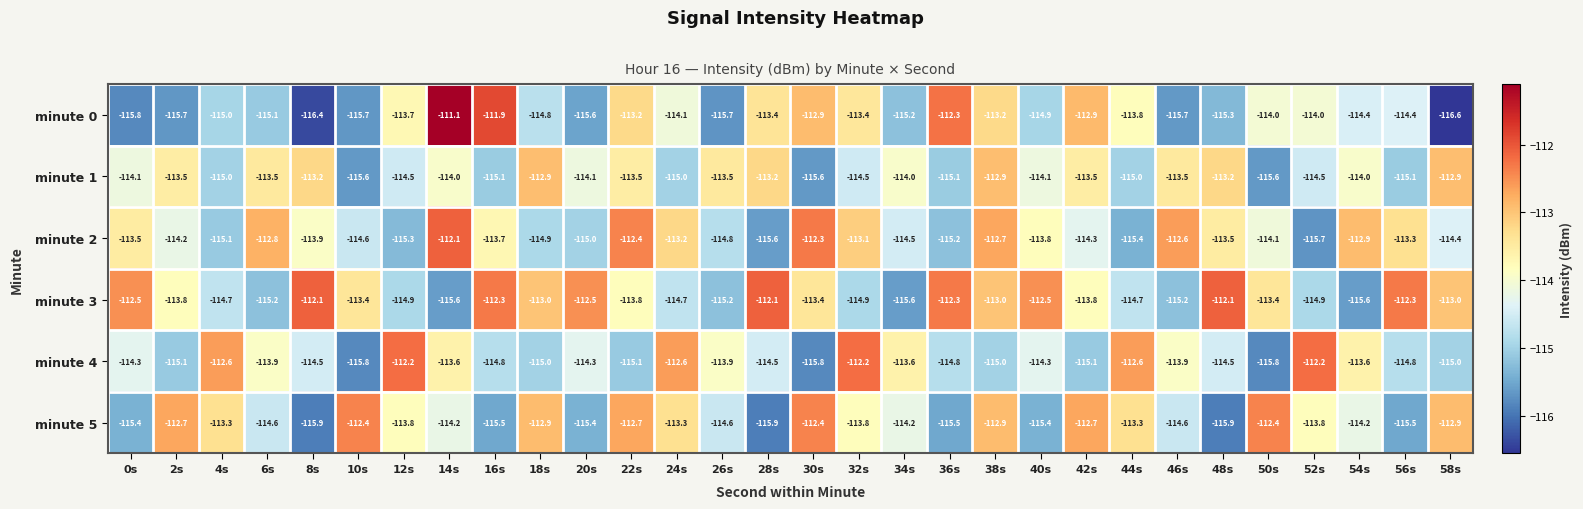

What is the total value across all series at 8s?

-686.0